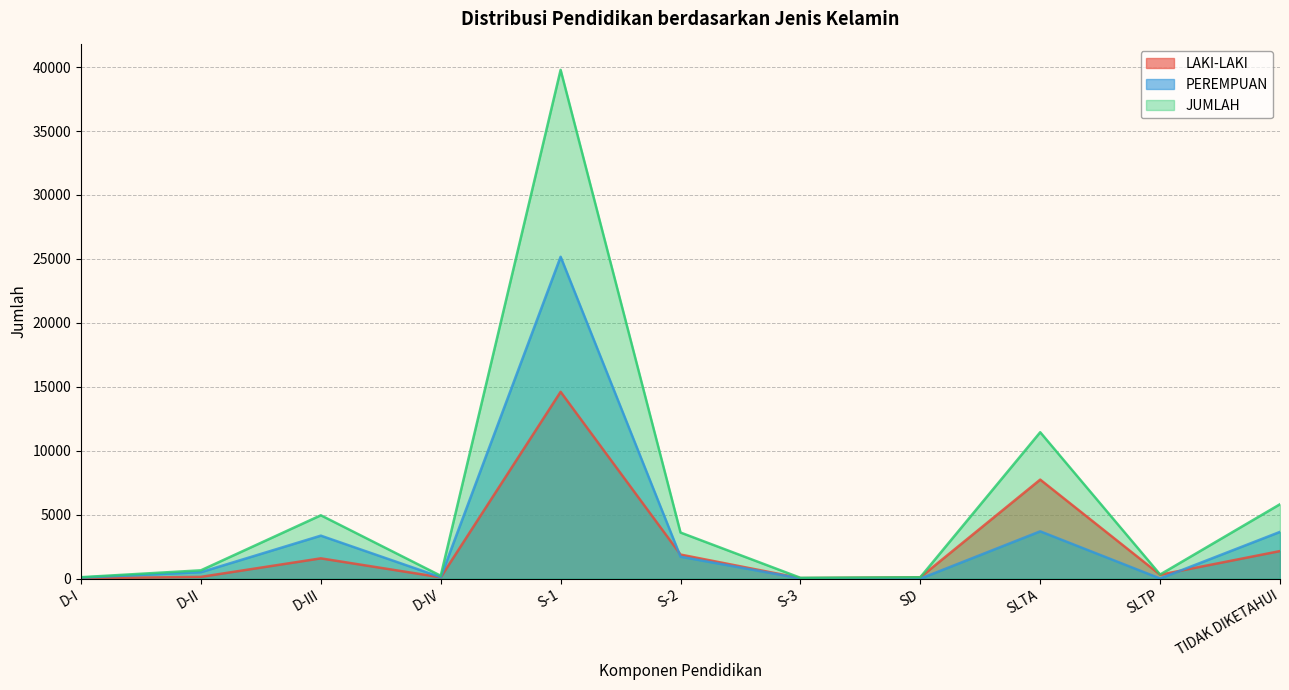

True or false: JUMLAH and PEREMPUAN cross at least once.

False